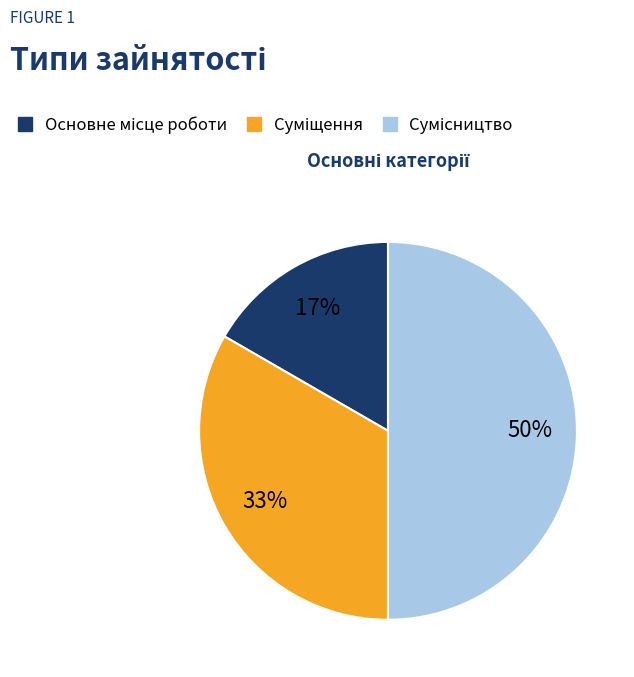

To the nearest percent, what is the average slice percentage?

33%